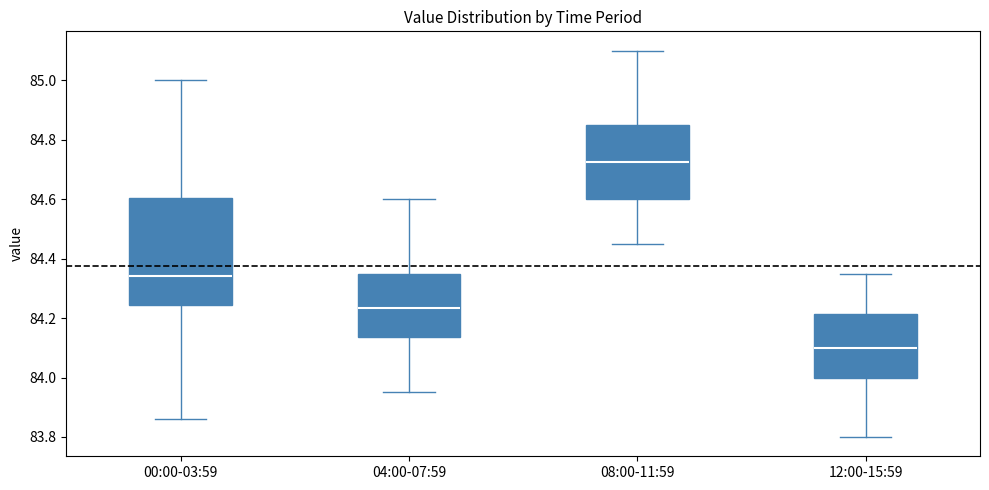

Comparing the boxes themselves (not the whiskers), which one is the tallest?

00:00-03:59